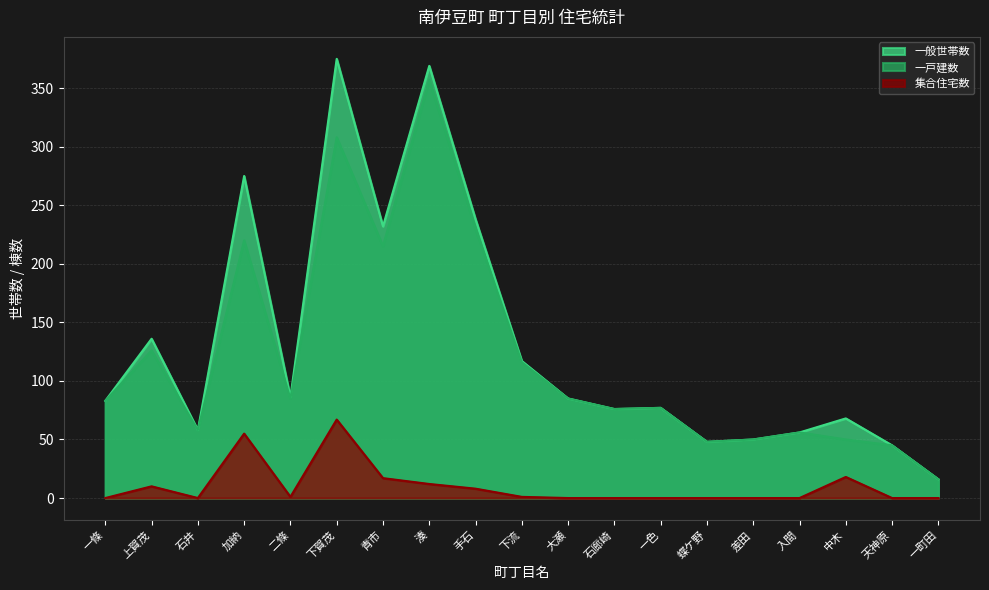

Reading right to left, list all the values displayed in this chart.

一般世帯数: 16	45	68	56	50	48	77	76	85	117	238	369	232	375	86	275	58	136	83
一戸建数: 16	45	50	56	50	48	77	76	85	116	230	357	215	308	85	220	58	126	83
集合住宅数: 0	0	18	0	0	0	0	0	0	1	8	12	17	67	1	55	0	10	0